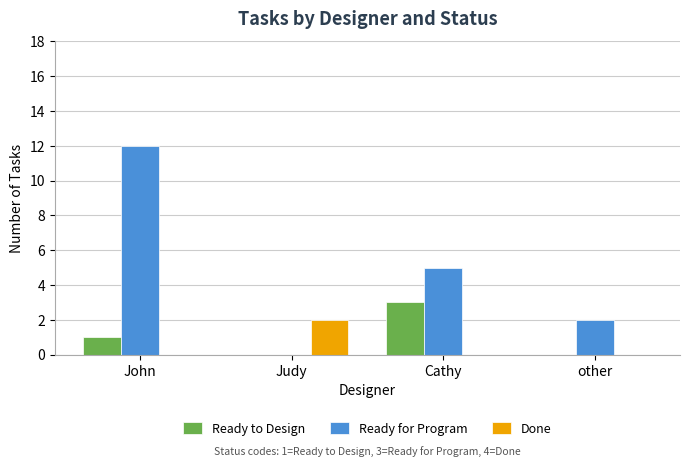

The value of Done at other is -1. True or false?

False